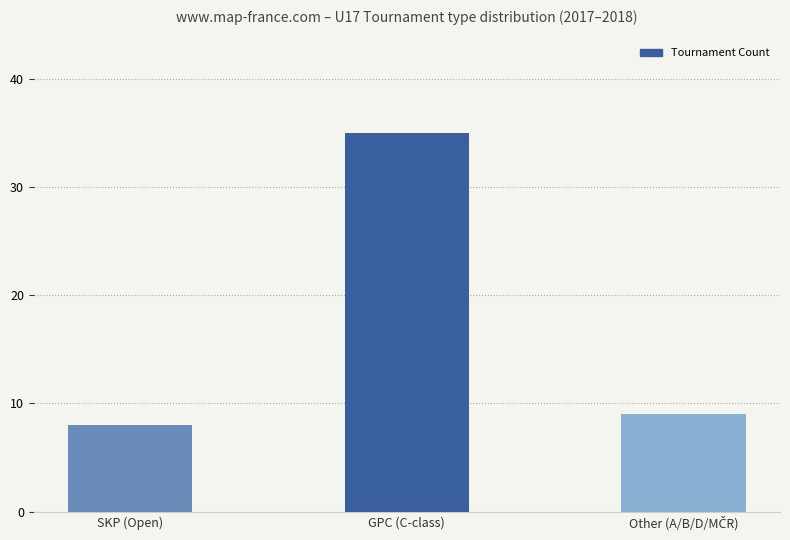

What is the difference between the second highest and minimum values?

1